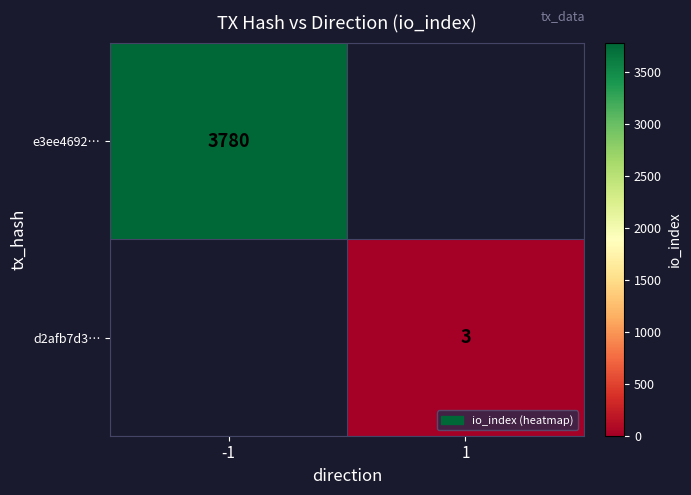

The d2afb7d3… series shows 5 at 1. True or false?

False